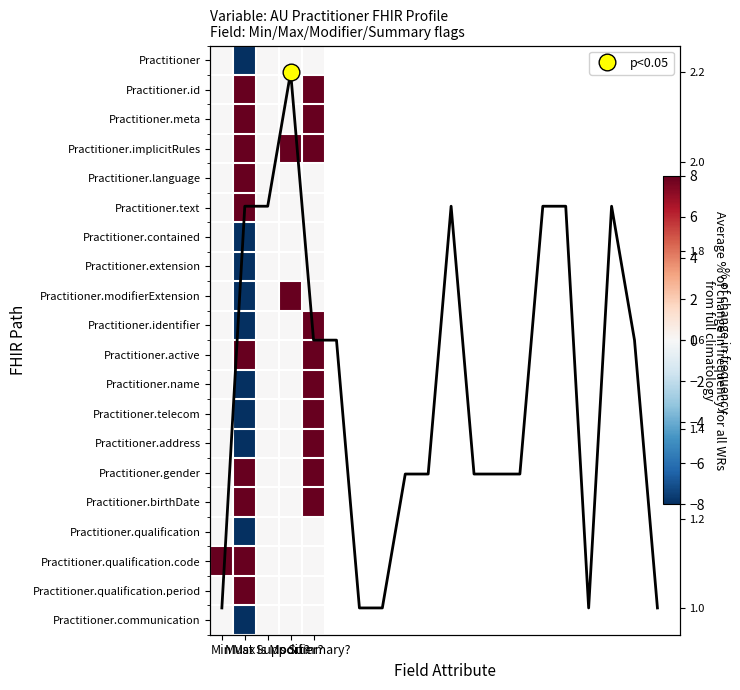

What is the difference between the highest and lowest values at Is Summary??

8